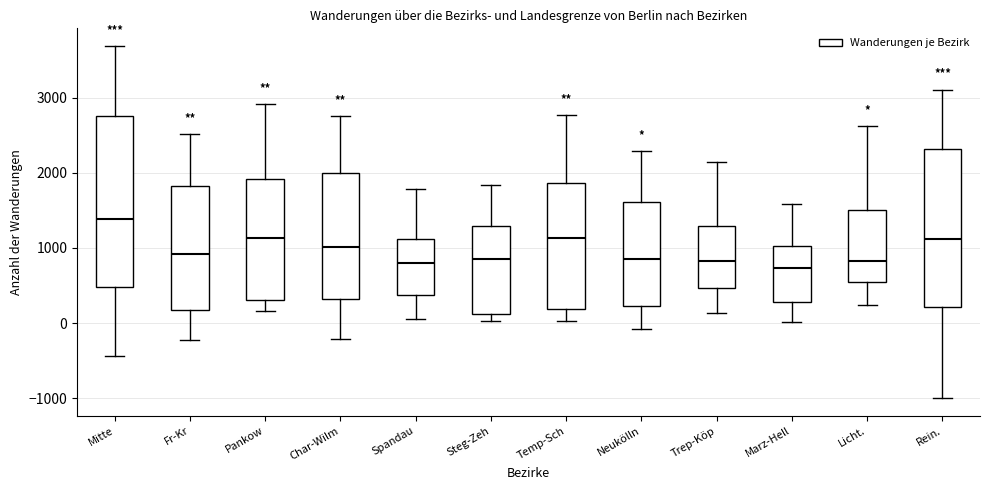

Reading left to right, read every box against the y-axis: the position of its median line, the range the box covers, and the ends of its whiskers. The values are not printed on the chart, so give them approximately, as read against the axis.

Mitte: median 1400, box 500 to 2800, whiskers -400 to 3700
Fr-Kr: median 900, box 200 to 1800, whiskers -200 to 2500
Pankow: median 1100, box 300 to 1900, whiskers 200 to 2900
Char-Wilm: median 1000, box 300 to 2000, whiskers -200 to 2800
Spandau: median 800, box 400 to 1100, whiskers 100 to 1800
Steg-Zeh: median 800, box 100 to 1300, whiskers 0 to 1800
Temp-Sch: median 1100, box 200 to 1900, whiskers 0 to 2800
Neukölln: median 900, box 200 to 1600, whiskers -100 to 2300
Trep-Köp: median 800, box 500 to 1300, whiskers 100 to 2100
Marz-Hell: median 700, box 300 to 1000, whiskers 0 to 1600
Licht.: median 800, box 600 to 1500, whiskers 200 to 2600
Rein.: median 1100, box 200 to 2300, whiskers -1000 to 3100